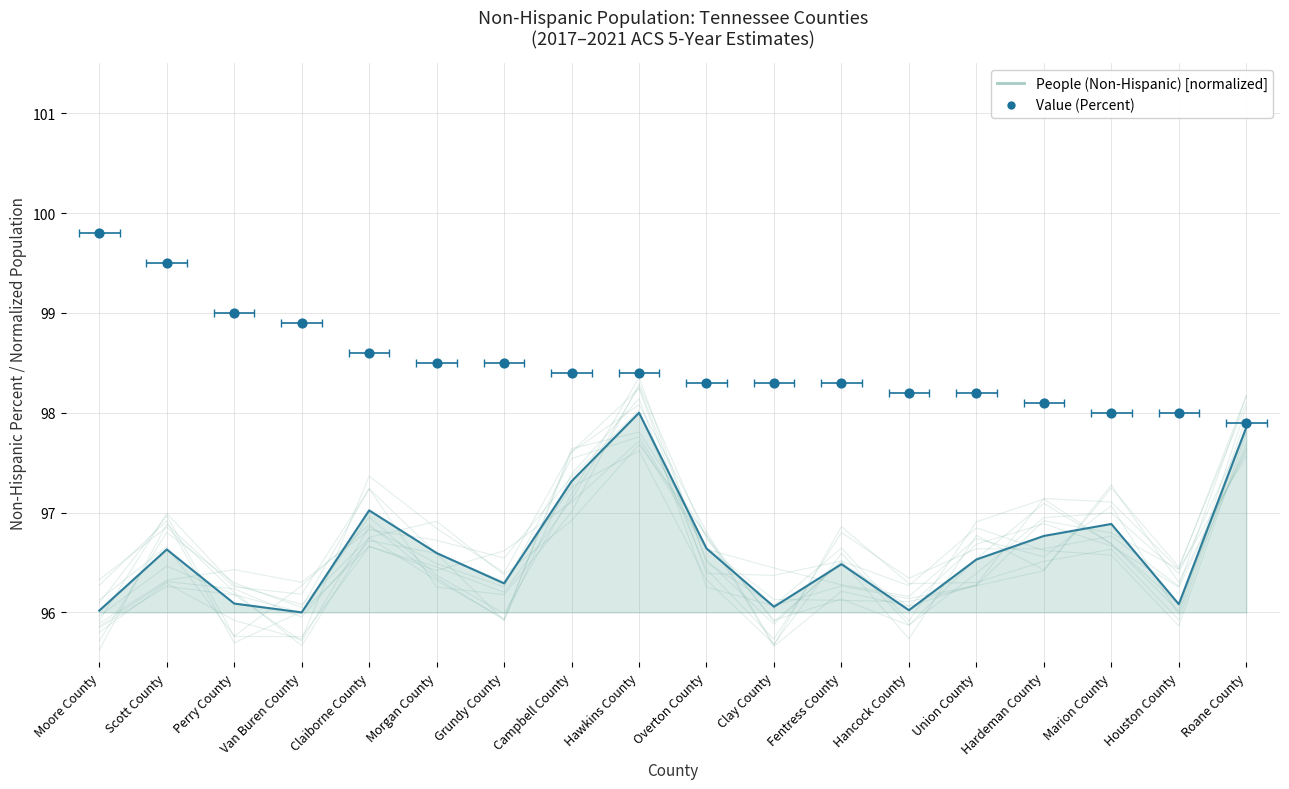

Approximately how many times larger is the value at Clay County compared to Hancock County?

1.0